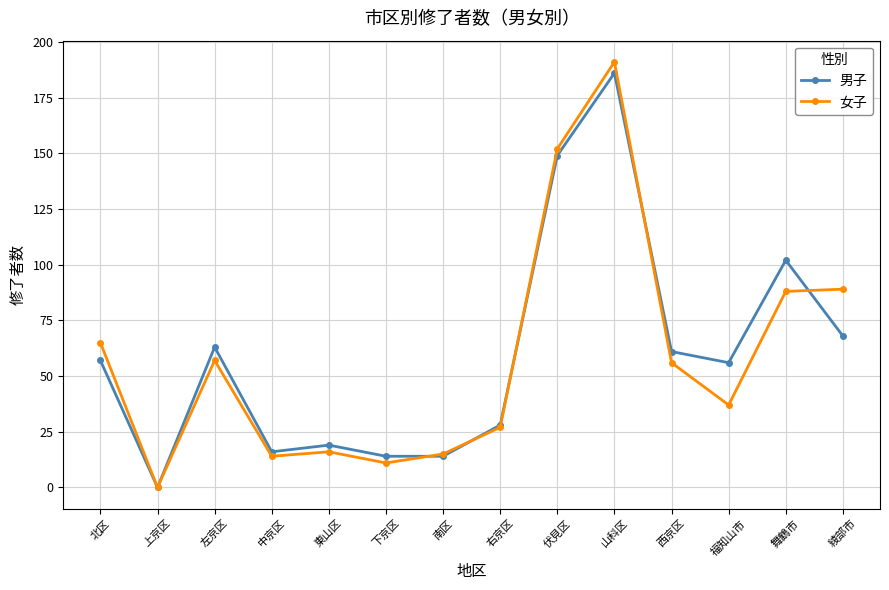

How many data points does each series have?

14